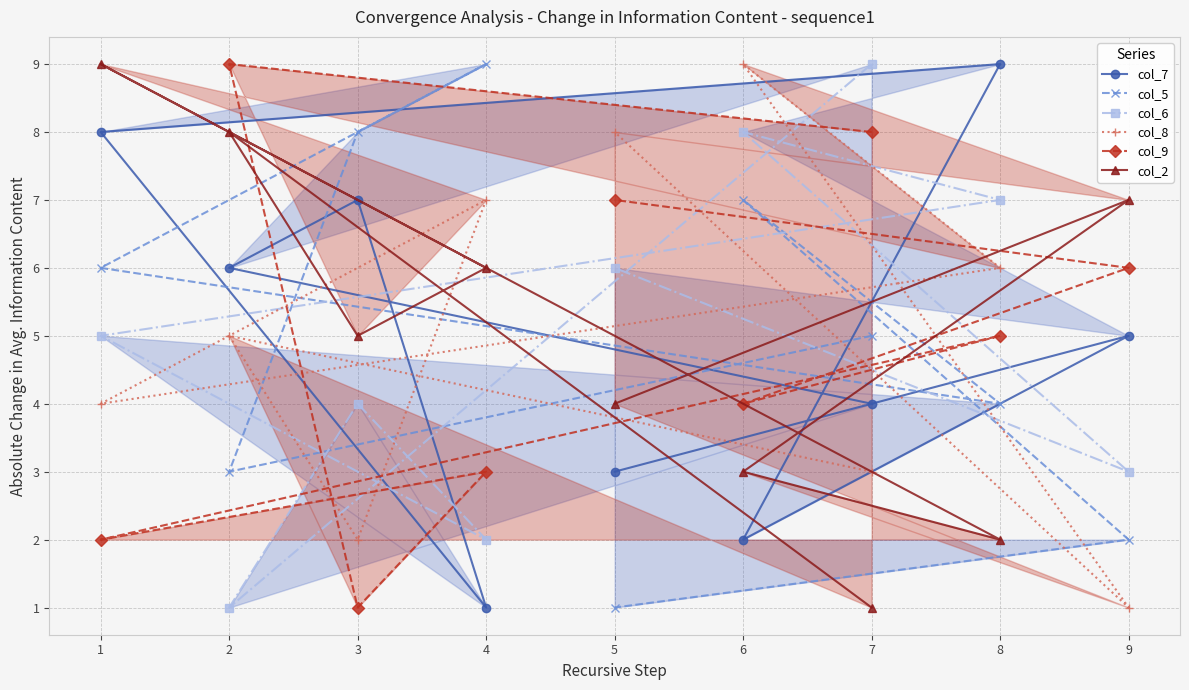

What is the greatest value displayed?

9